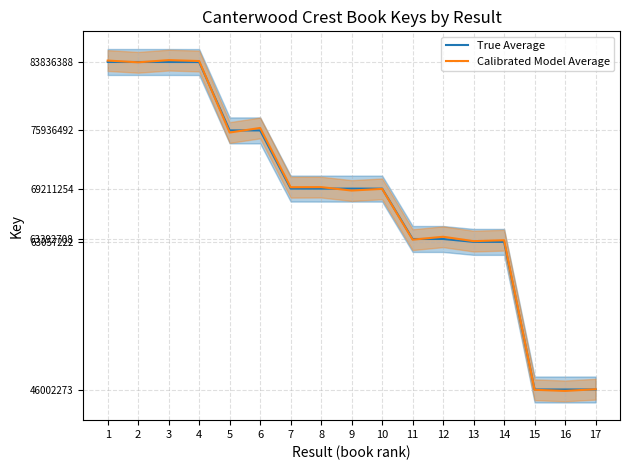

How many intersections are there between Calibrated Model Average and True Average?

8